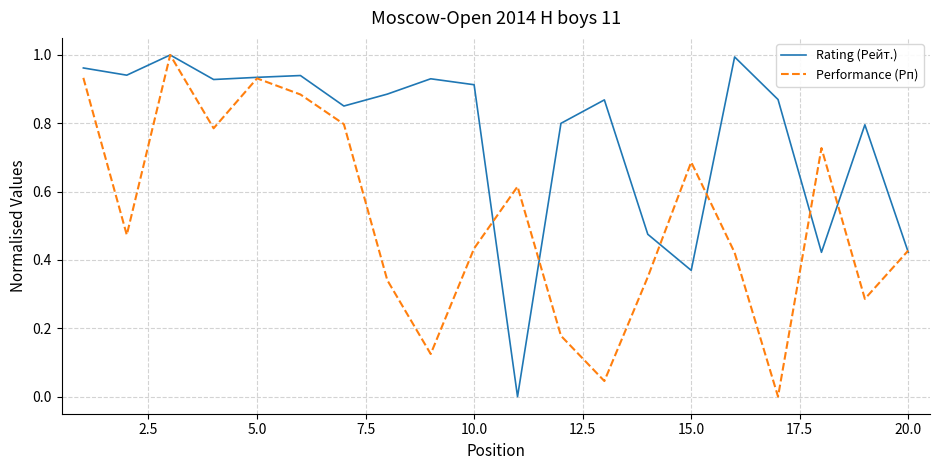

Which series has the largest total across all categories?

Rating (Рейт.)